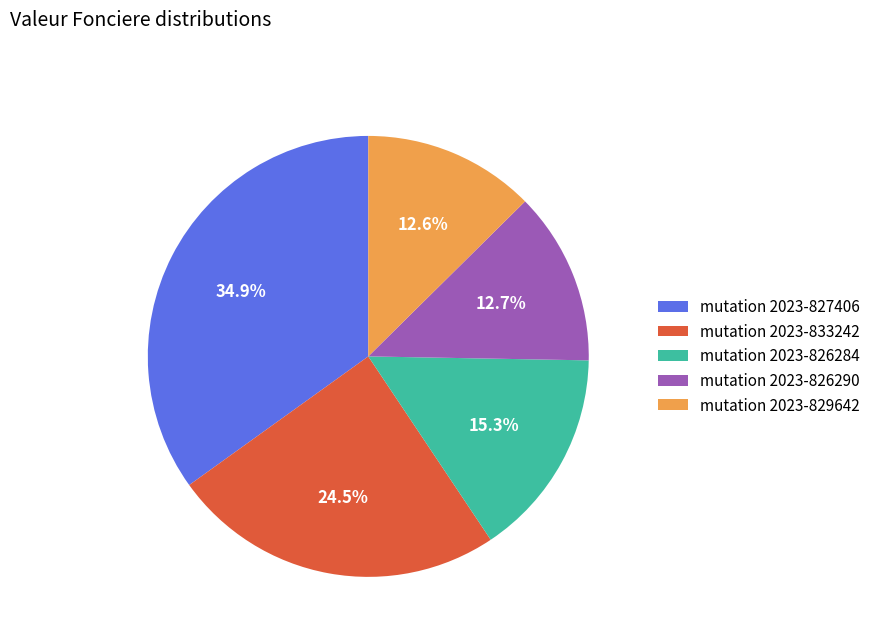

Does any single category account for the majority?

No